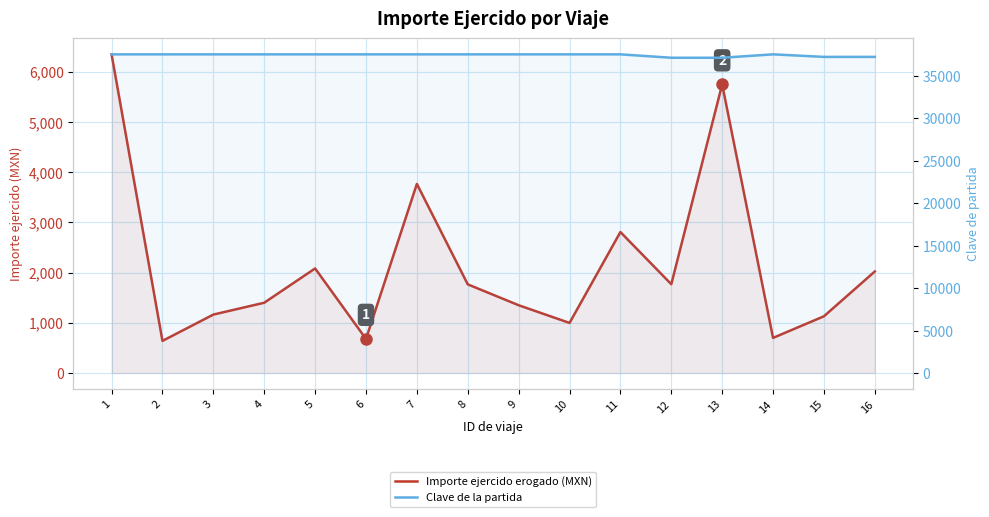

Read the Clave de la partida value at 16.

37201.0